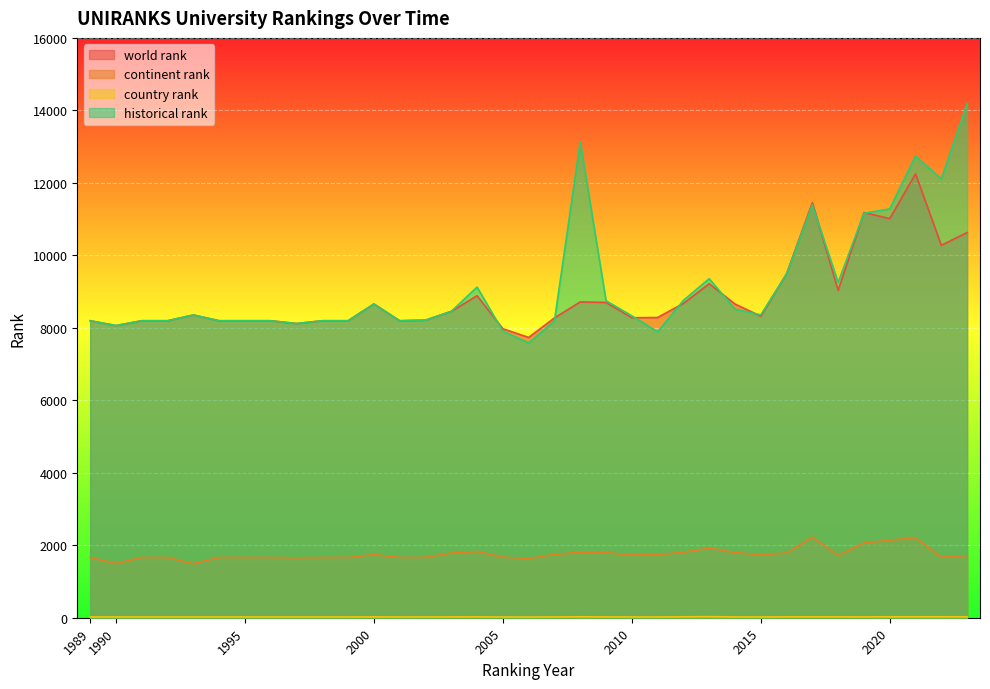

Is it true that world rank equals 8195 at 1992?

True